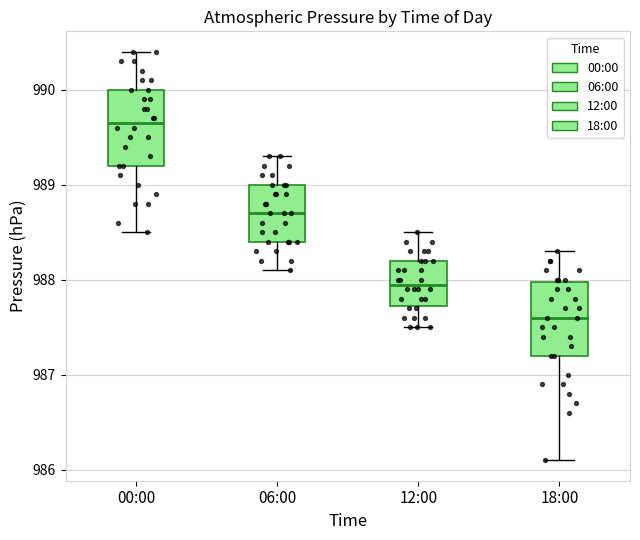

Which box has the highest median line?

00:00